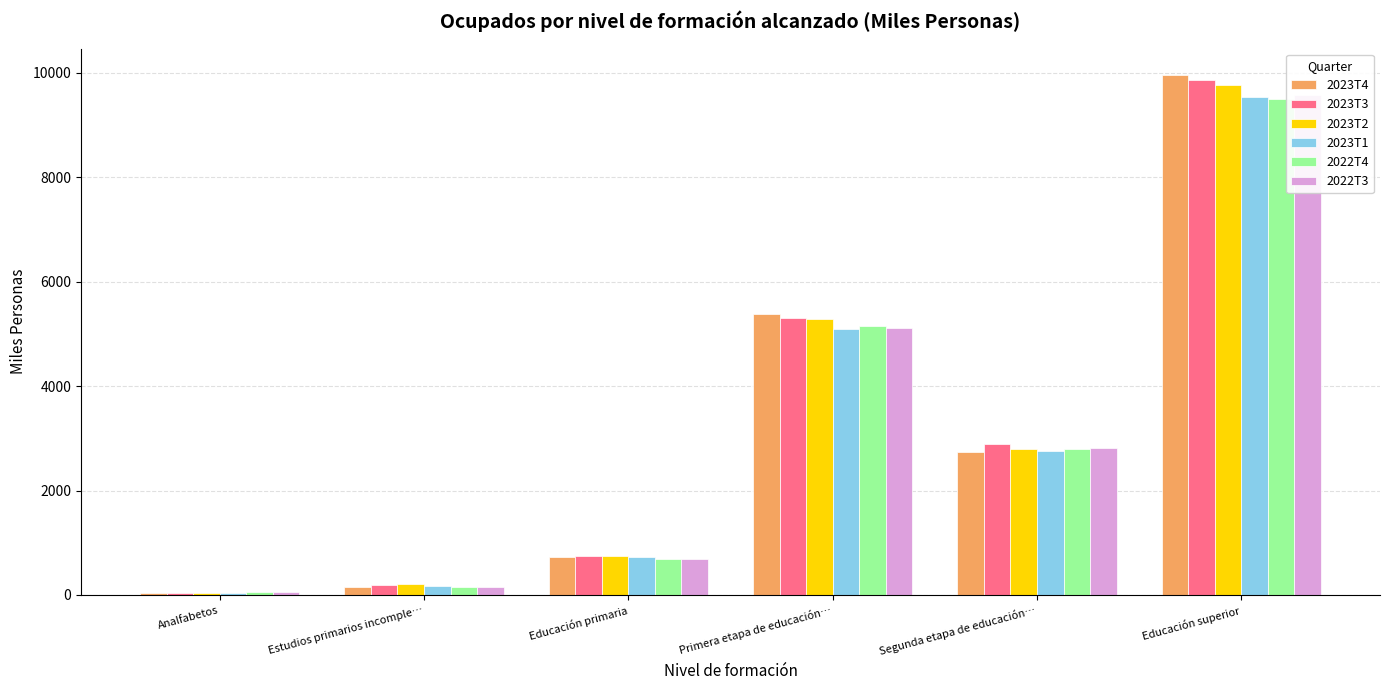

How many bars are there in total?

36